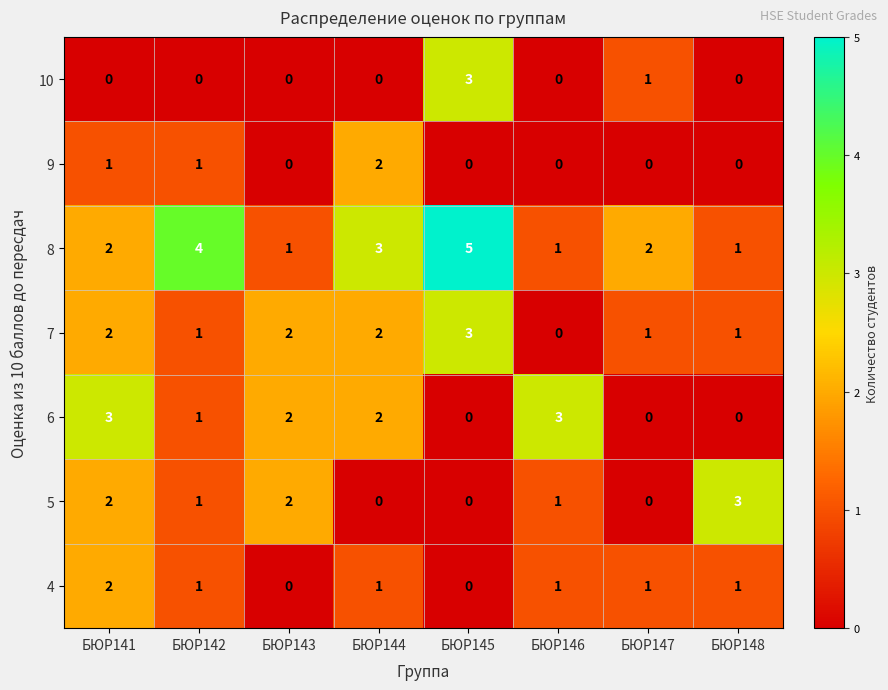

At which category is the sum across all series the highest?

БЮР141